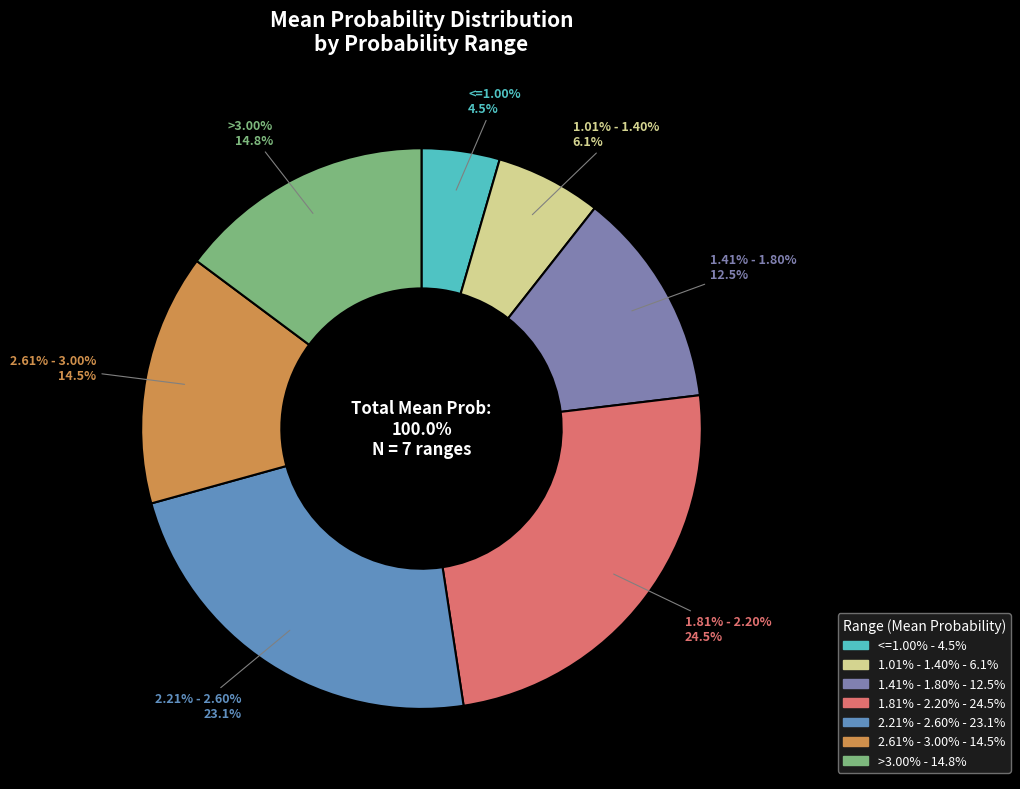

To the nearest percent, what is the average slice percentage?

14%